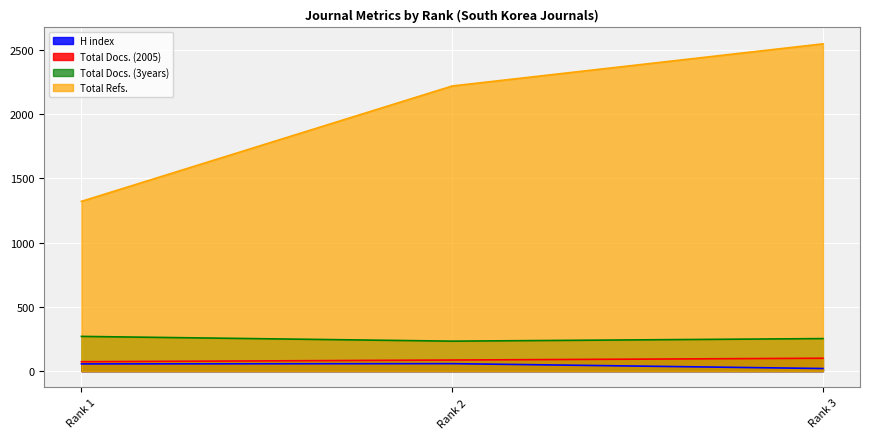

Does the chart display data point markers on the line(s)?

No